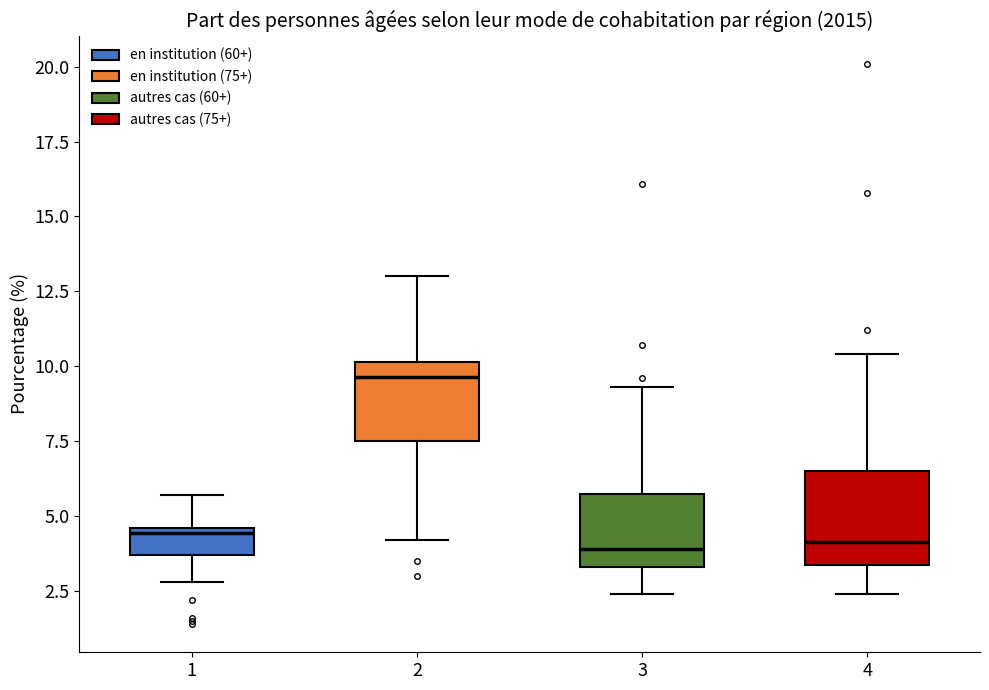

Reading left to right, transcribe this box plot: for each box, give where its median line is, the range the box spans, and where its two whiskers end, as read against the y-axis. The values are not printed on the chart, so give them approximately, as read against the axis.

1: median 4.5 (just below the box's upper edge), box 3.5 to 4.5, whiskers 3.0 to 5.5
2: median 9.5, box 7.5 to 10.0, whiskers 4.0 to 13.0
3: median 4.0, box 3.5 to 6.0, whiskers 2.5 to 9.5
4: median 4.0, box 3.5 to 6.5, whiskers 2.5 to 10.5